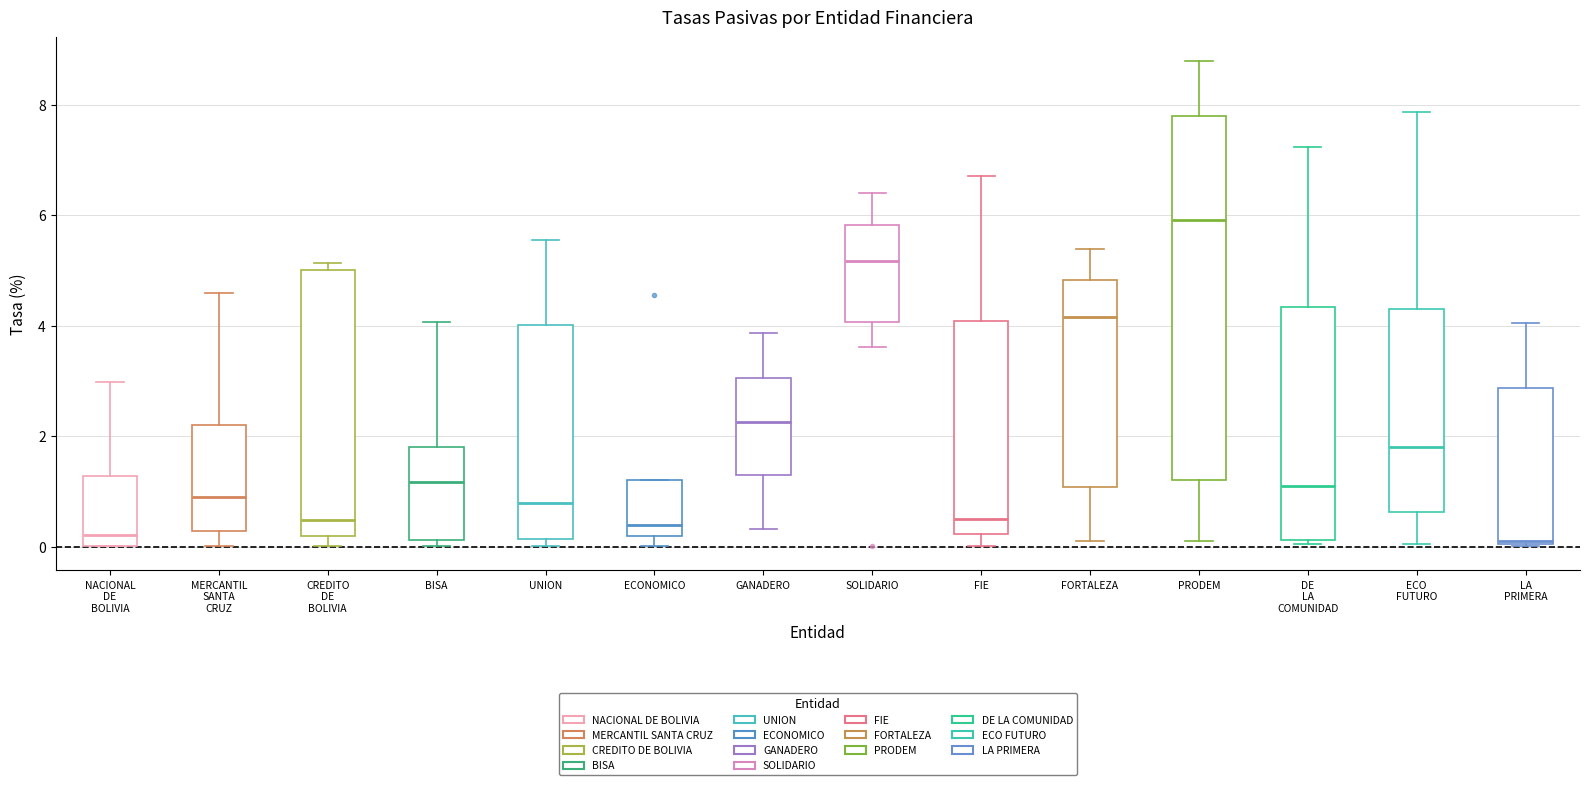

Reading left to right, read every box against the y-axis: the position of its median line, the range the box covers, and the ends of its whiskers. The values are not printed on the chart, so give them approximately, as read against the axis.

NACIONAL DE BOLIVIA: median 0.2, box 0.0 to 1.2, whiskers 0.0 to 3.0
MERCANTIL SANTA CRUZ: median 1.0, box 0.2 to 2.2, whiskers 0.0 to 4.6
CREDITO DE BOLIVIA: median 0.4, box 0.2 to 5.0, whiskers 0.0 to 5.2
BISA: median 1.2, box 0.2 to 1.8, whiskers 0.0 to 4.0
UNION: median 0.8, box 0.2 to 4.0, whiskers 0.0 to 5.6
ECONOMICO: median 0.4, box 0.2 to 1.2, whiskers 0.0 to 1.2
GANADERO: median 2.2, box 1.2 to 3.0, whiskers 0.4 to 3.8
SOLIDARIO: median 5.2, box 4.0 to 5.8, whiskers 3.6 to 6.4
FIE: median 0.6, box 0.2 to 4.0, whiskers 0.0 to 6.8
FORTALEZA: median 4.2, box 1.0 to 4.8, whiskers 0.2 to 5.4
PRODEM: median 6.0, box 1.2 to 7.8, whiskers 0.2 to 8.8
DE LA COMUNIDAD: median 1.0, box 0.2 to 4.4, whiskers 0.0 to 7.2
ECO FUTURO: median 1.8, box 0.6 to 4.2, whiskers 0.0 to 7.8
LA PRIMERA: median 0.2, box 0.0 to 2.8, whiskers 0.0 to 4.0